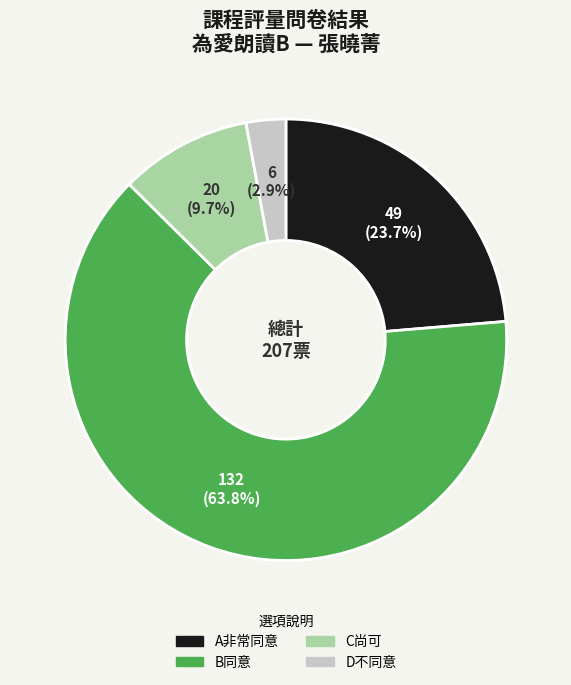

Is there any slice that represents more than half of the pie?

Yes